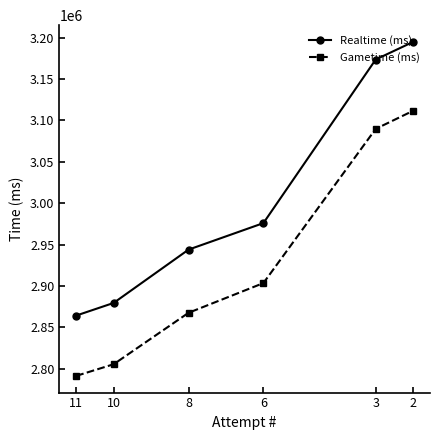

How many series are shown in this chart?

2